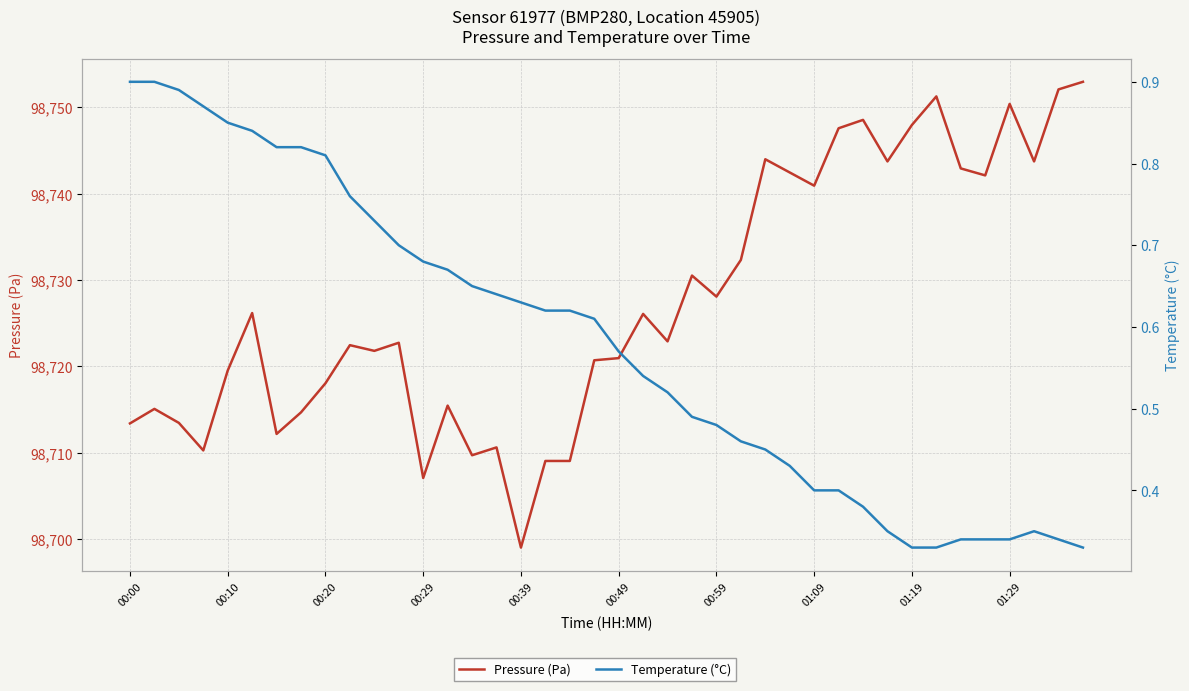

Rank the series by their average value, from highest to lowest.

Pressure (Pa), Temperature (°C)